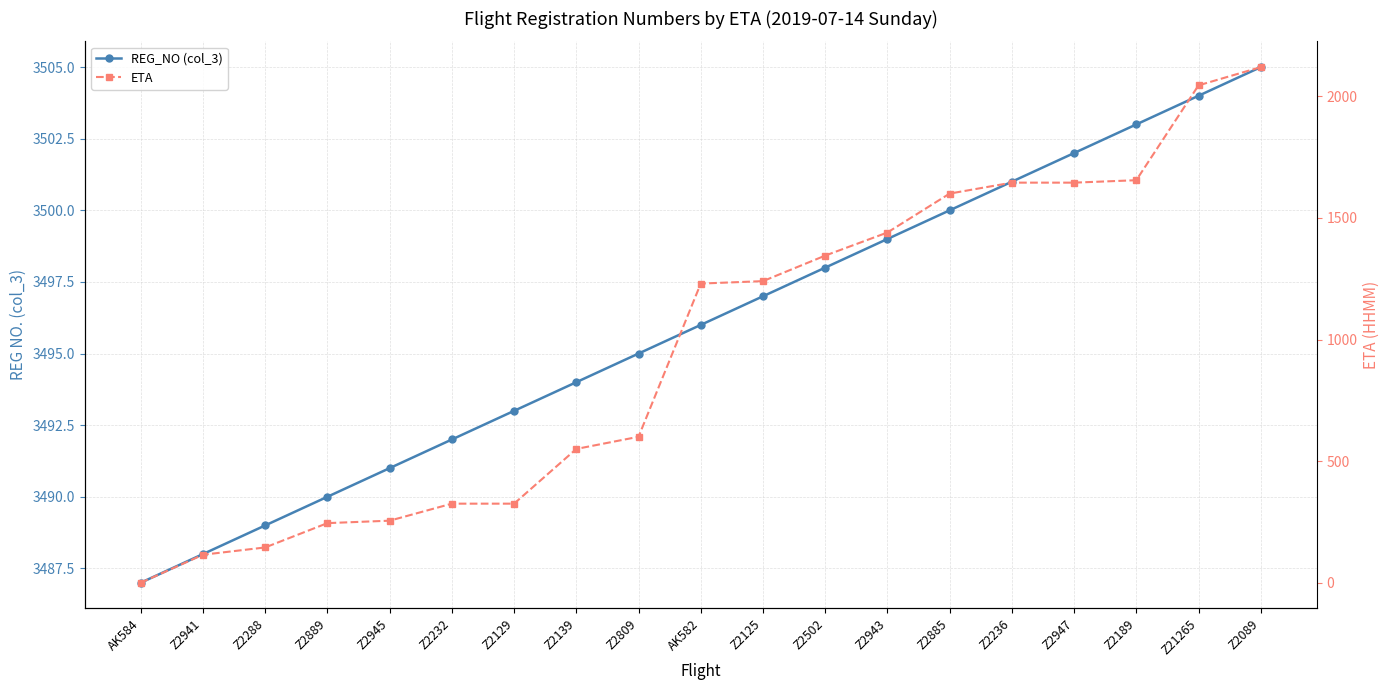

How many positive values does the ETA series have?

18